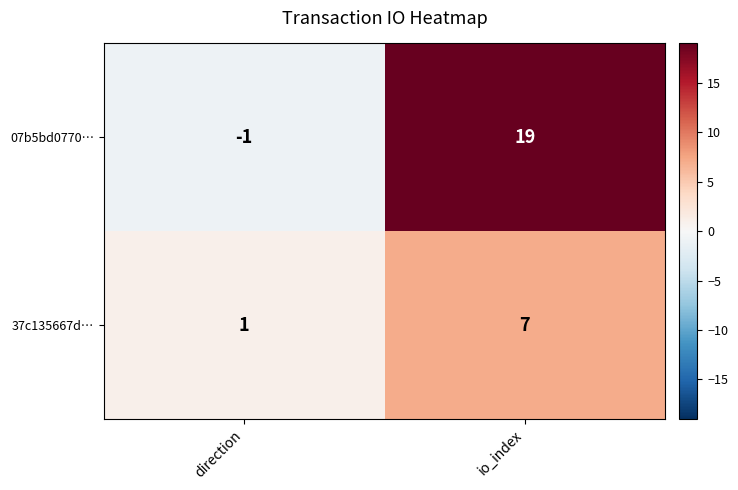

How many categories are shown in the chart?

2